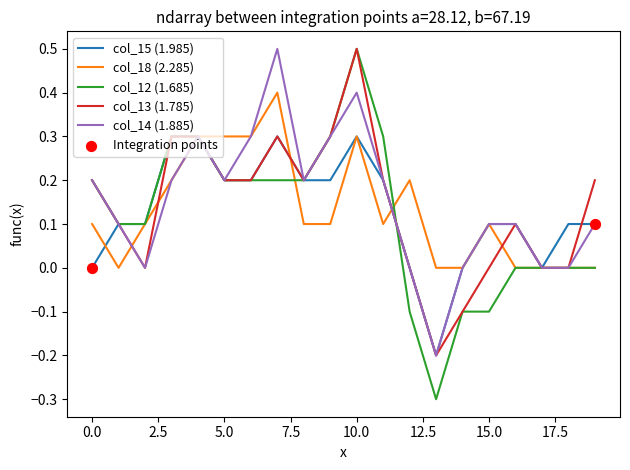

Which series has the largest range (max minus min)?

col_12 (1.685)